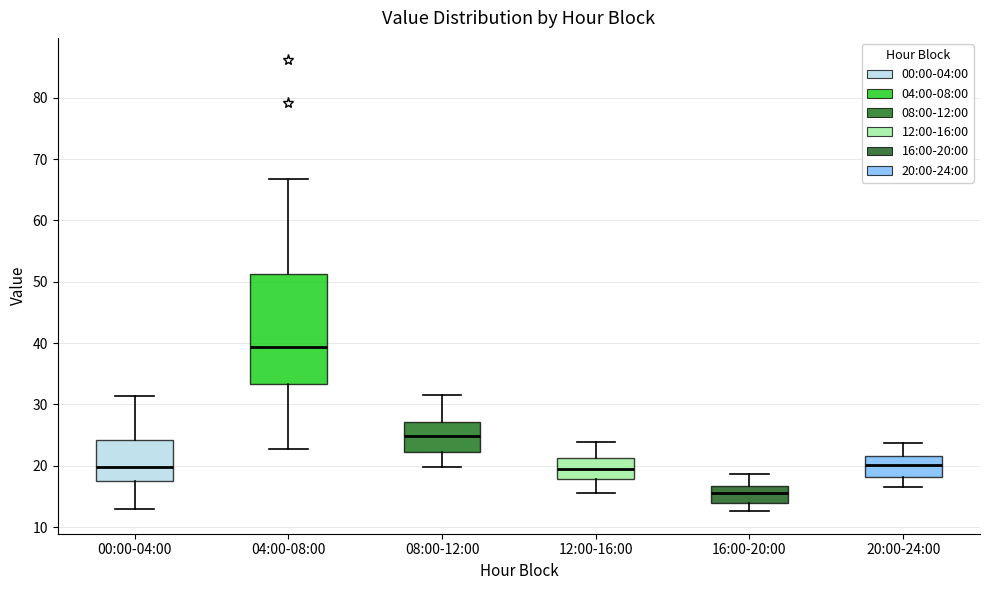

Where is the lower edge of the box for 08:00-12:00 on the y-axis? The values are not printed on the chart, so give them approximately, as read against the axis.

22